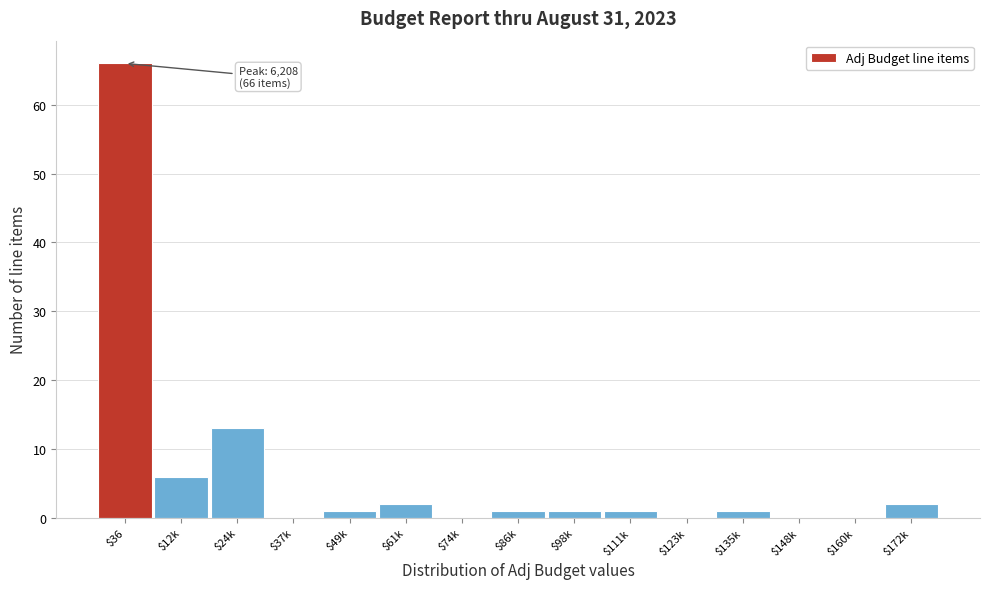

Read the value at $12k, to the nearest 5.

5